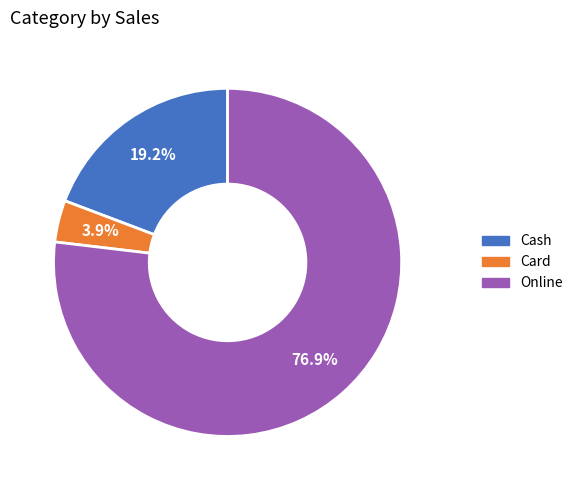

To the nearest percent, what percentage of the pie is Card?

4%